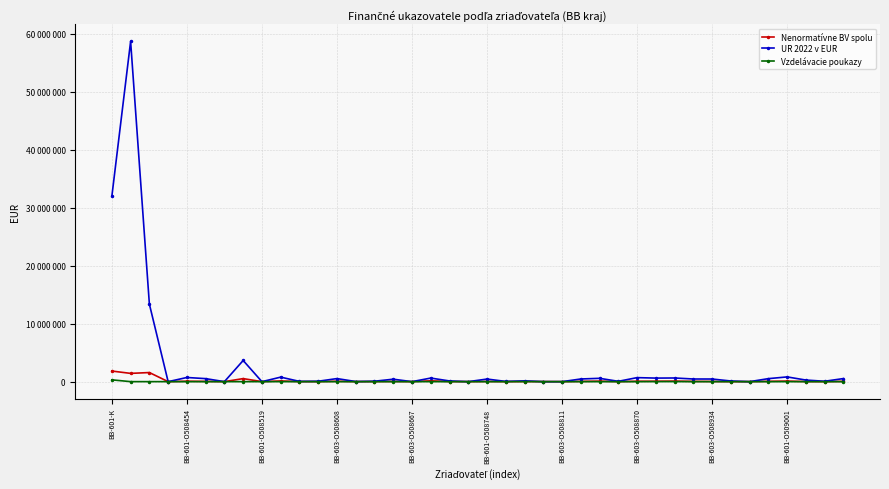

What are all the series names shown in the legend?

Nenormatívne BV spolu, UR 2022 v EUR, Vzdelávacie poukazy